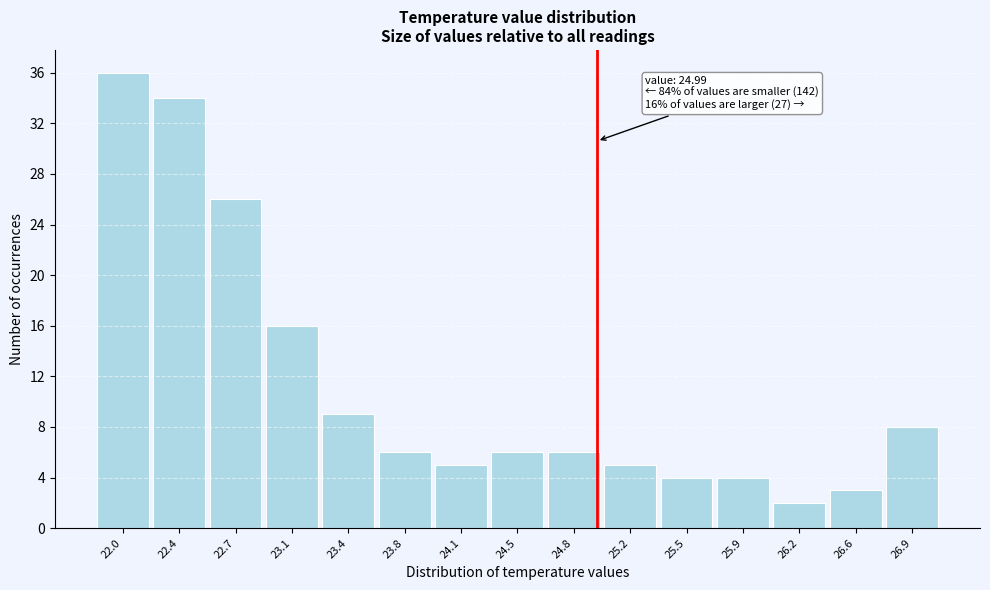

Which range on the x-axis has the tallest bar?

21.87 to 22.22